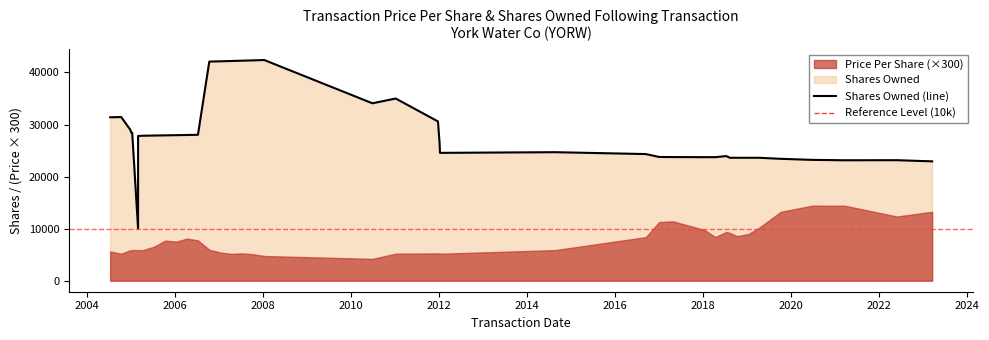

At which category does the data reach its first local peak?

2004